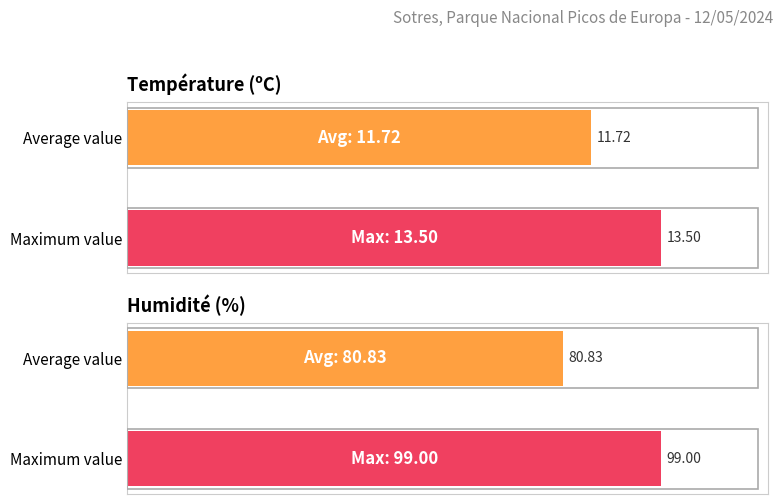

Which series has the widest spread of values?

Humidité (%)